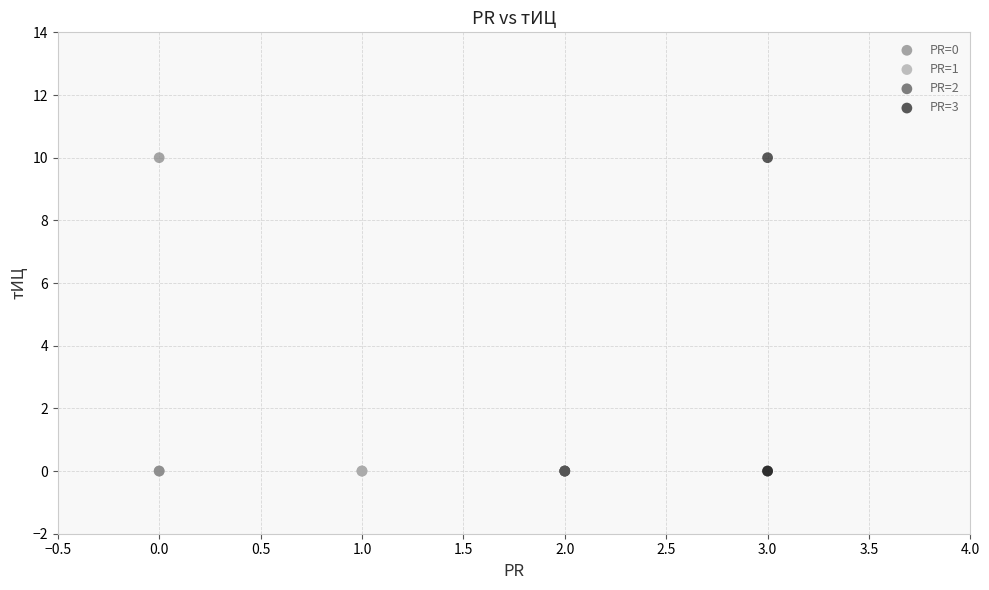

What are all the series names shown in the legend?

PR=0, PR=1, PR=2, PR=3